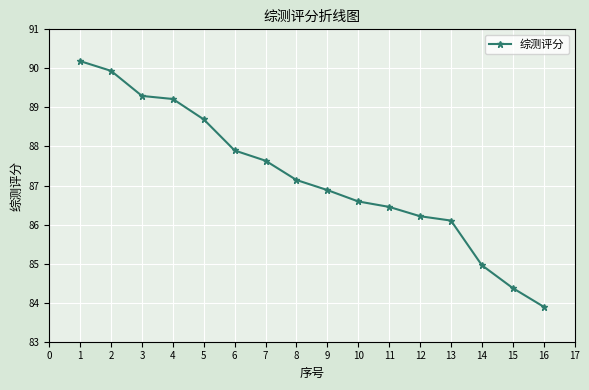

What is the maximum value shown in the chart?

90.2